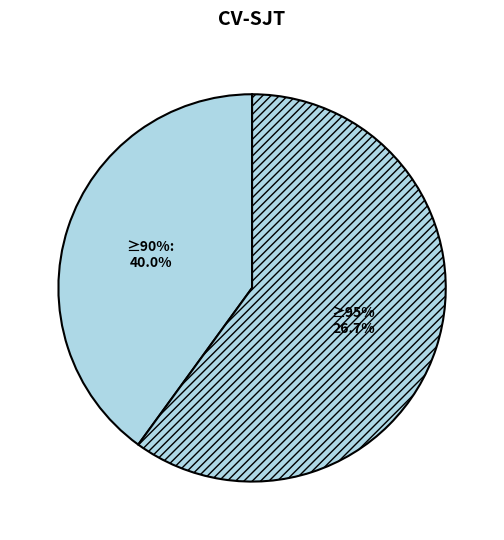

How many segments does this pie chart have?

2